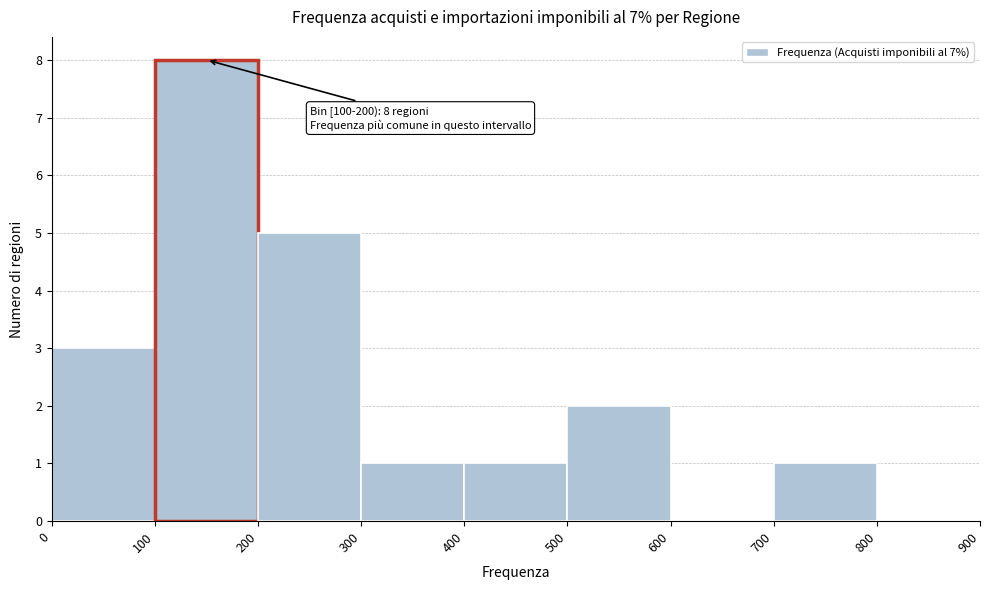

Over which range of the x-axis is the bar tallest?

100 to 200